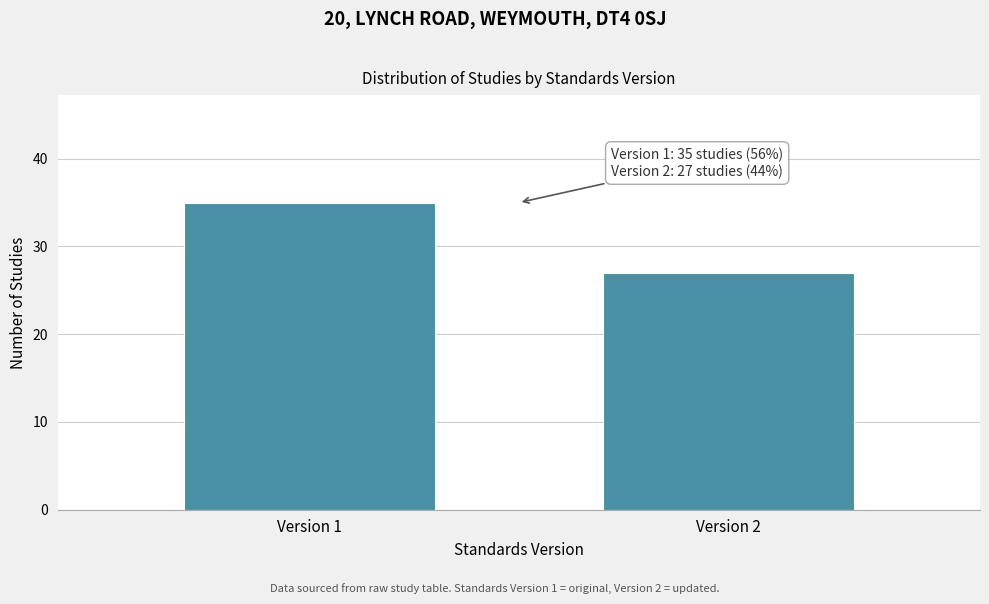

Reading left to right, what are all the values shown in this chart?

35	27